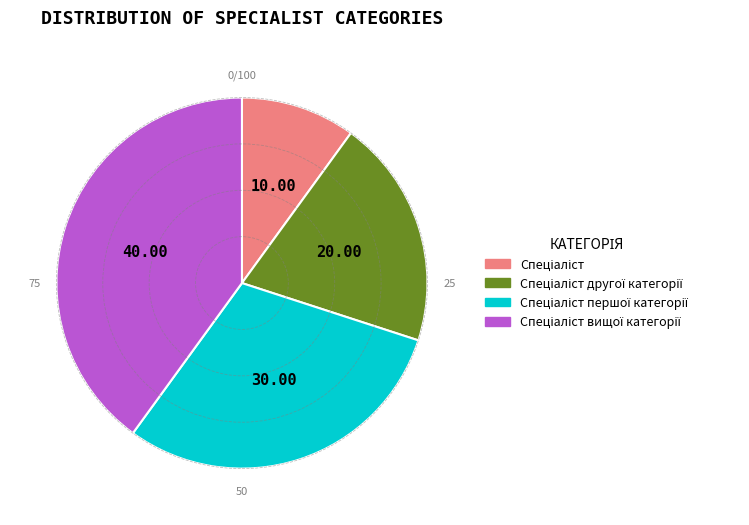

Is there a majority slice in this chart?

No